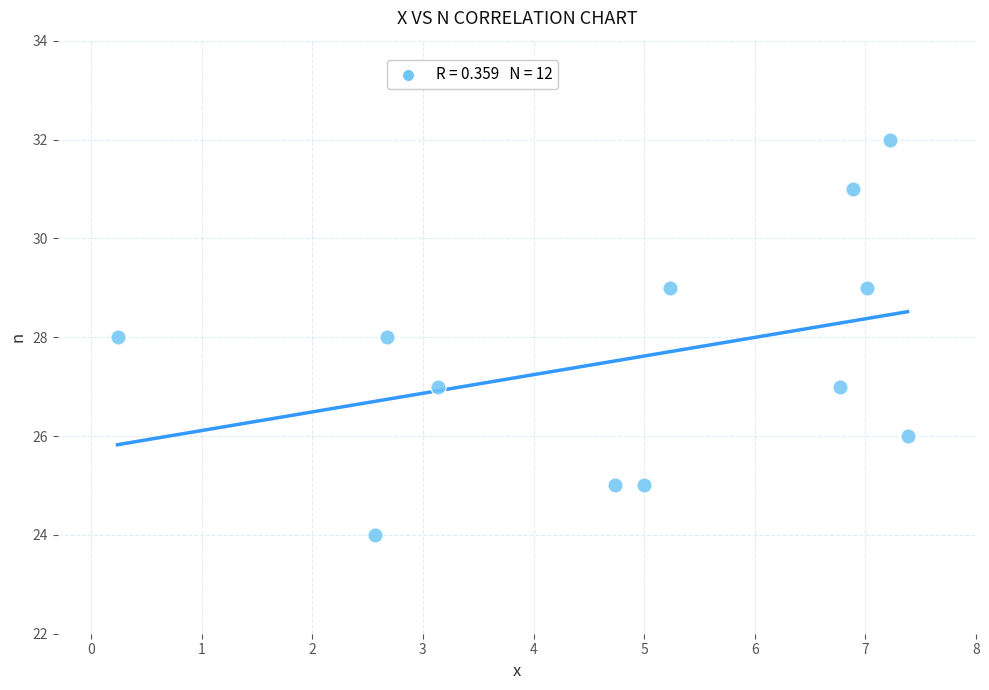

What is the average Y value?

28